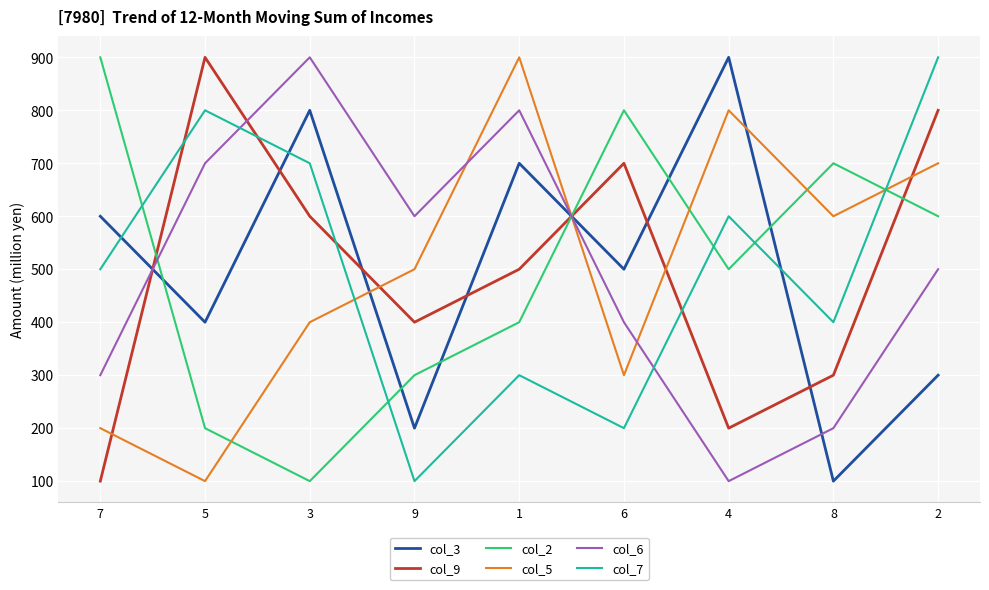

What is the maximum value for col_5?

900